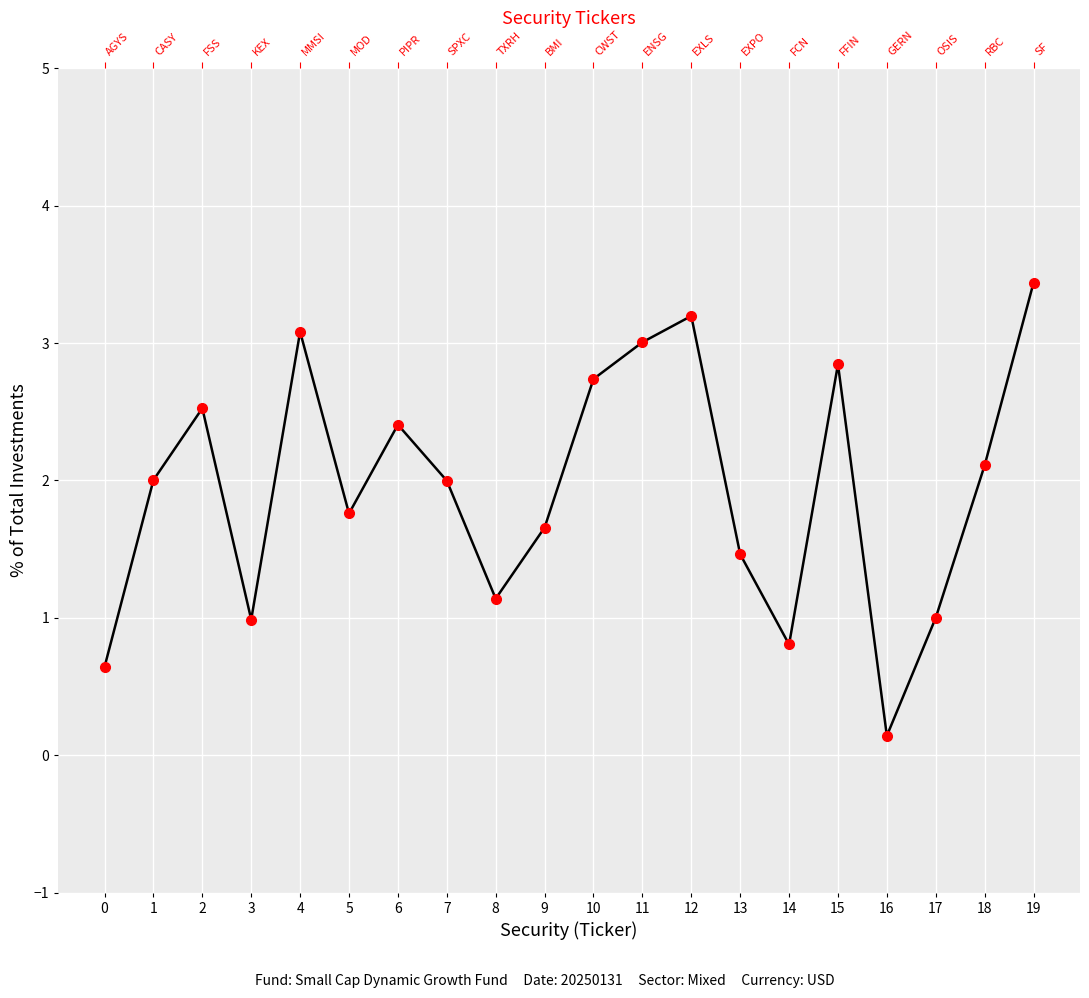

List the labels in order of value, largest first.

19, 12, 4, 11, 15, 10, 2, 6, 18, 1, 7, 5, 9, 13, 8, 17, 3, 14, 0, 16